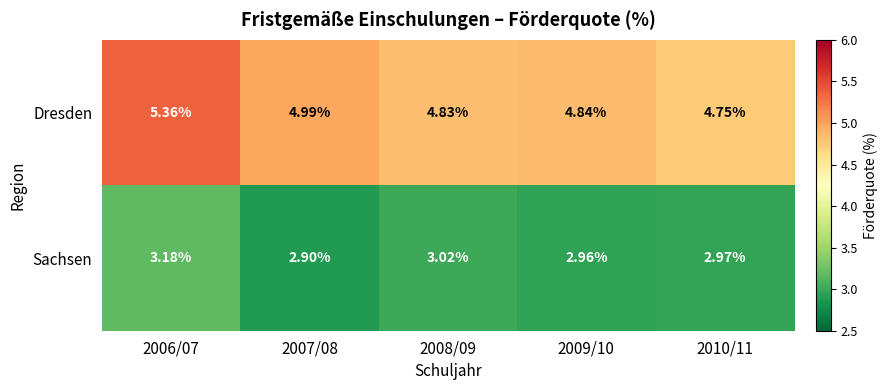

Rank the series by their average value, from lowest to highest.

Sachsen, Dresden